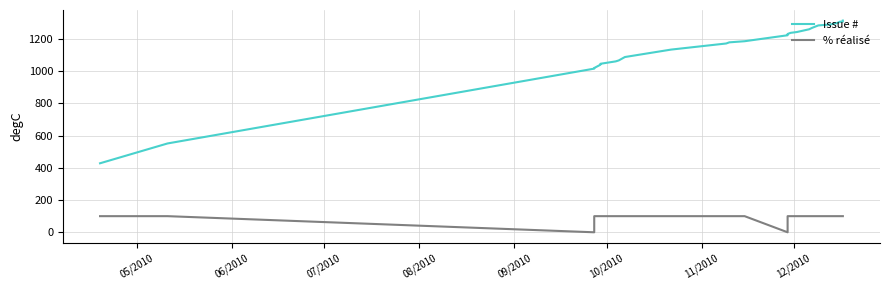

Which series has the largest range (max minus min)?

Issue #